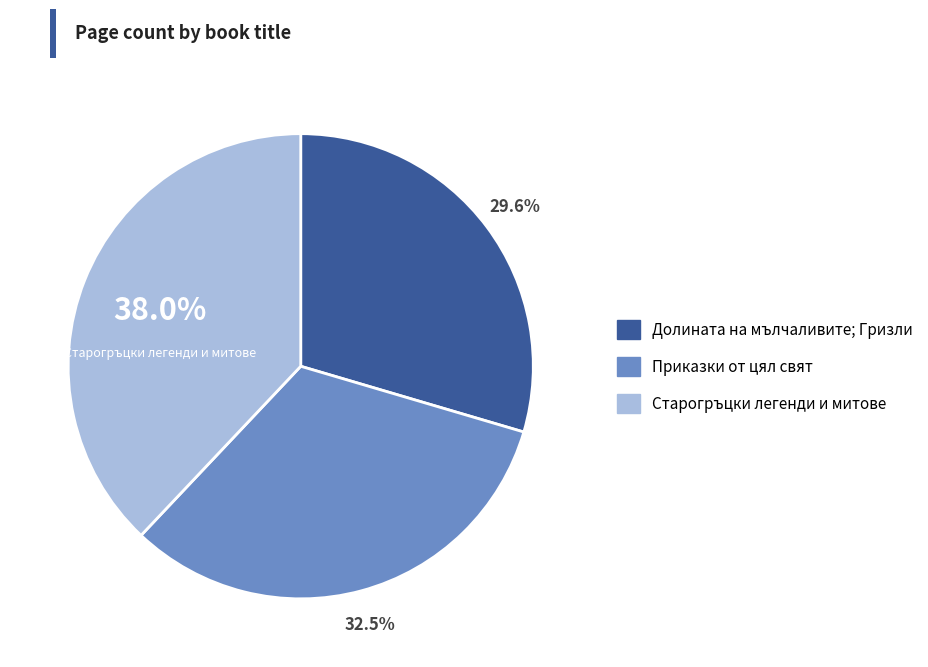

Count the number of slices in the pie.

3